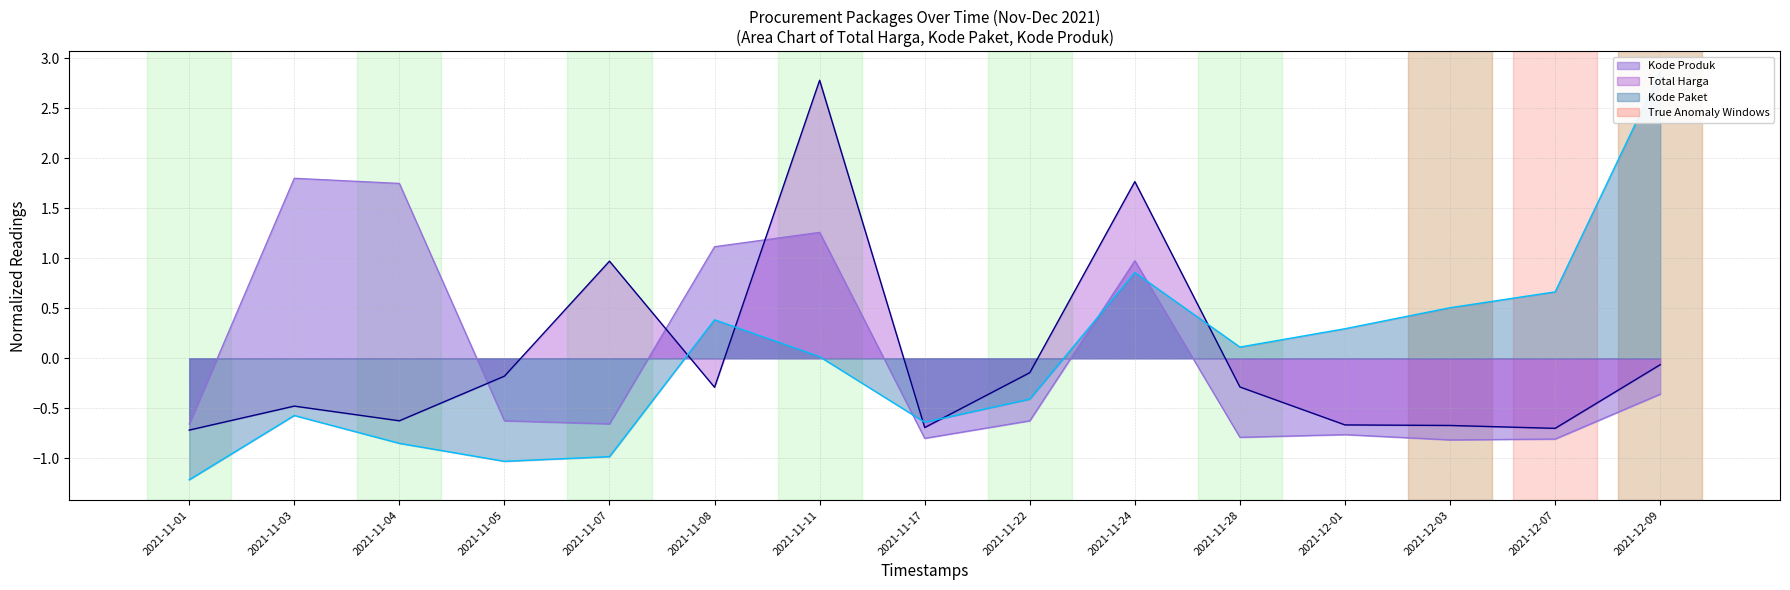

Between which two adjacent categories do Total Harga and Kode Produk first intersect?

2021-11-04 and 2021-11-05